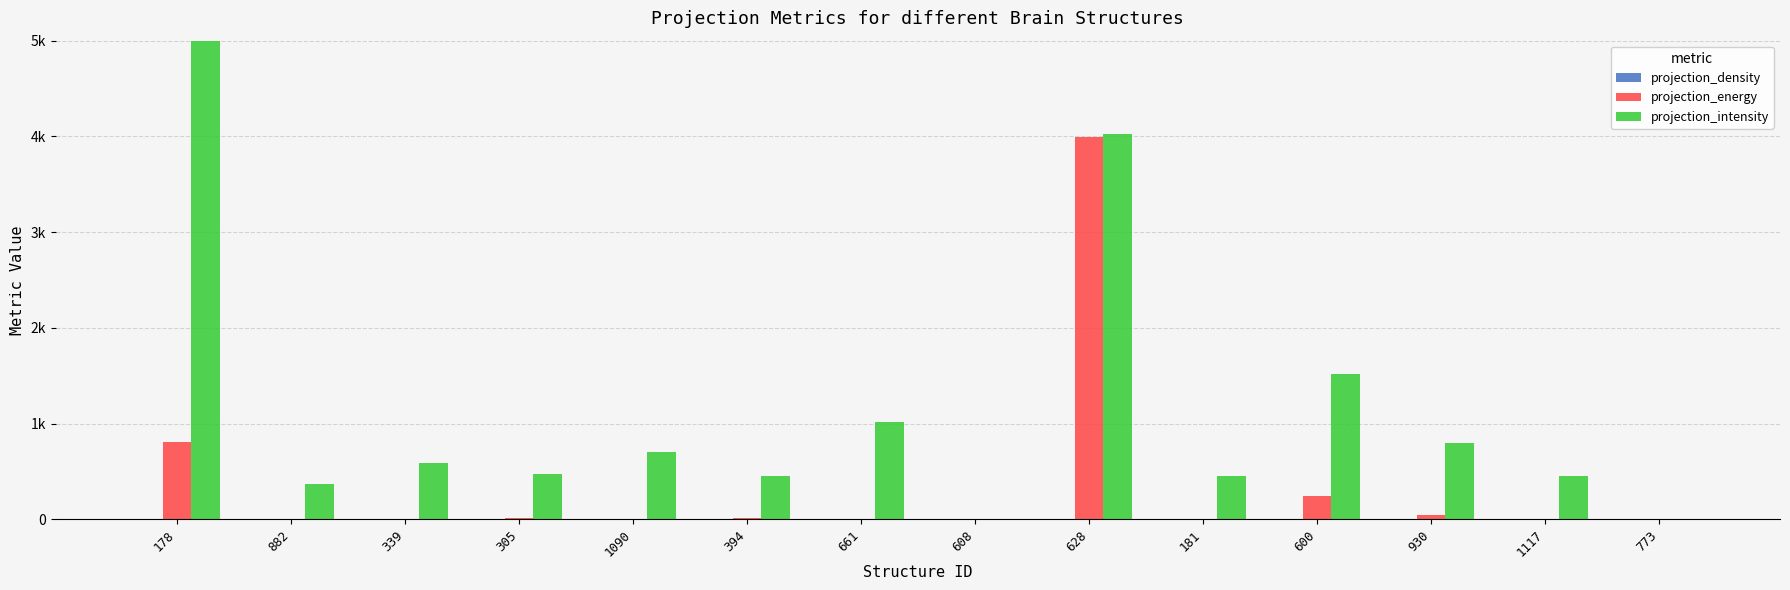

What is the highest value of the projection_density series?

1.0